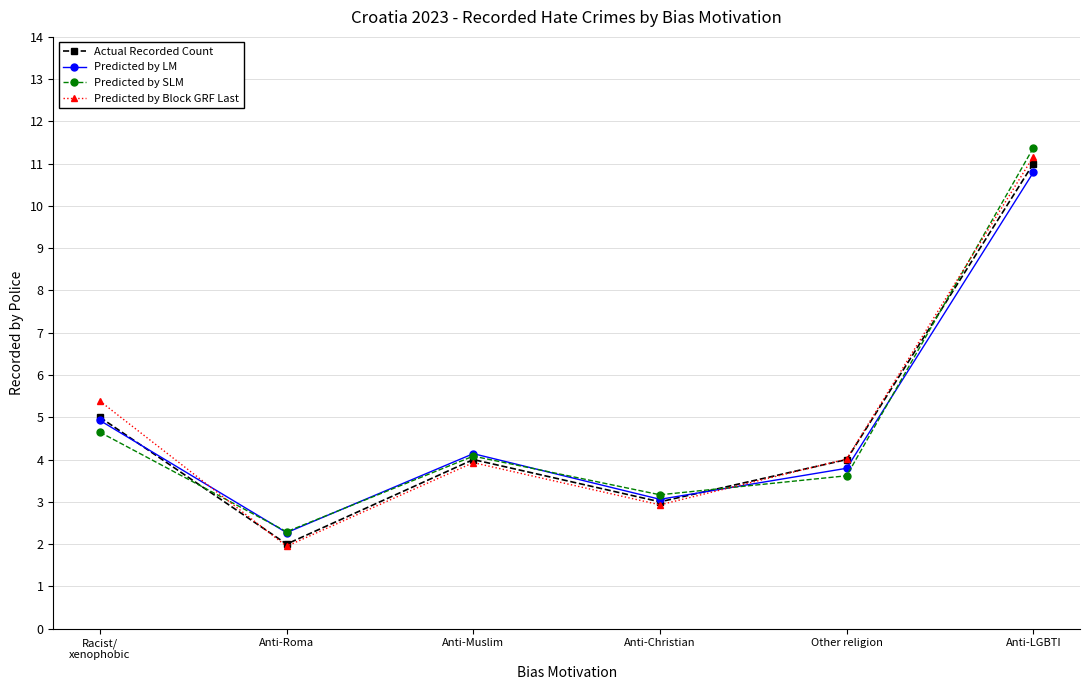

What is the sum of the Actual Recorded Count values at Racist/
xenophobic and Anti-Muslim?

9.0